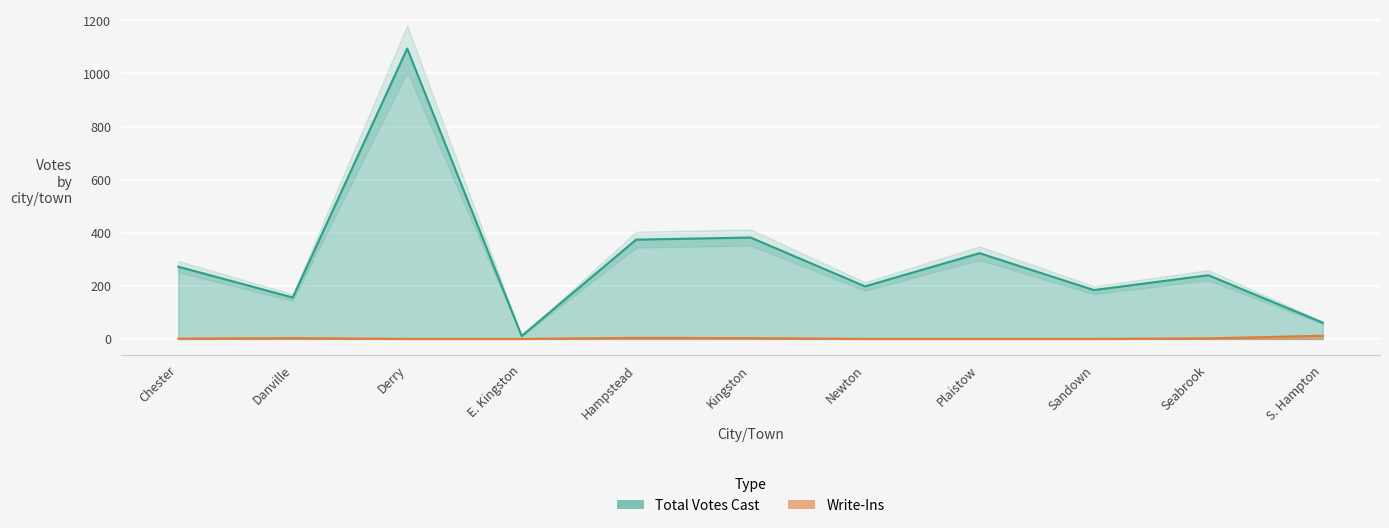

What is the value of the Write-Ins point at the 10th from the left?

2